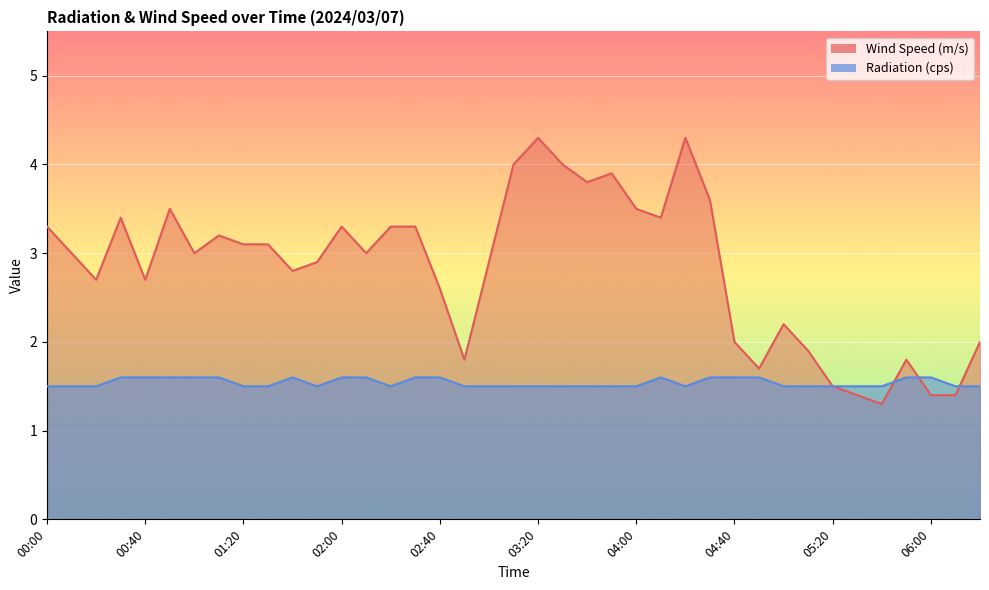

How many interior local valleys does the Radiation (cps) series have?

3